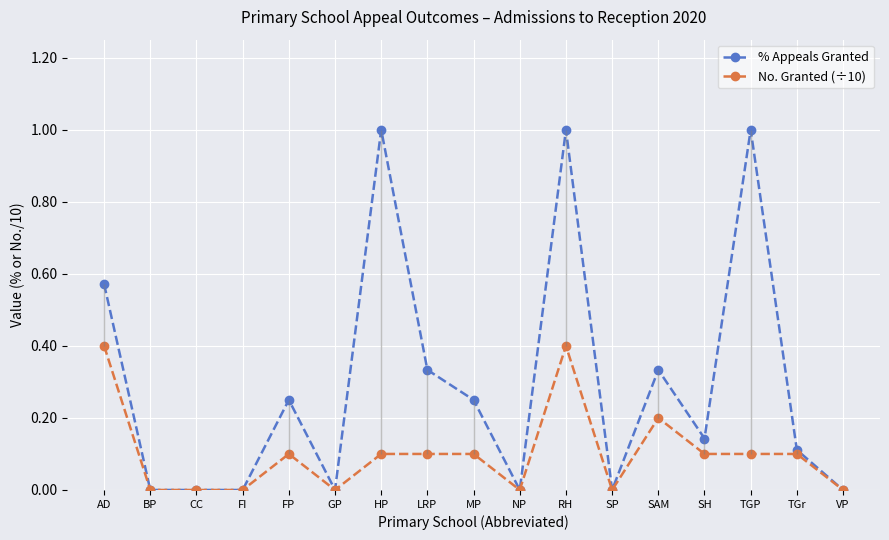

At which label is No. Granted (÷10) closest to 0?

BP